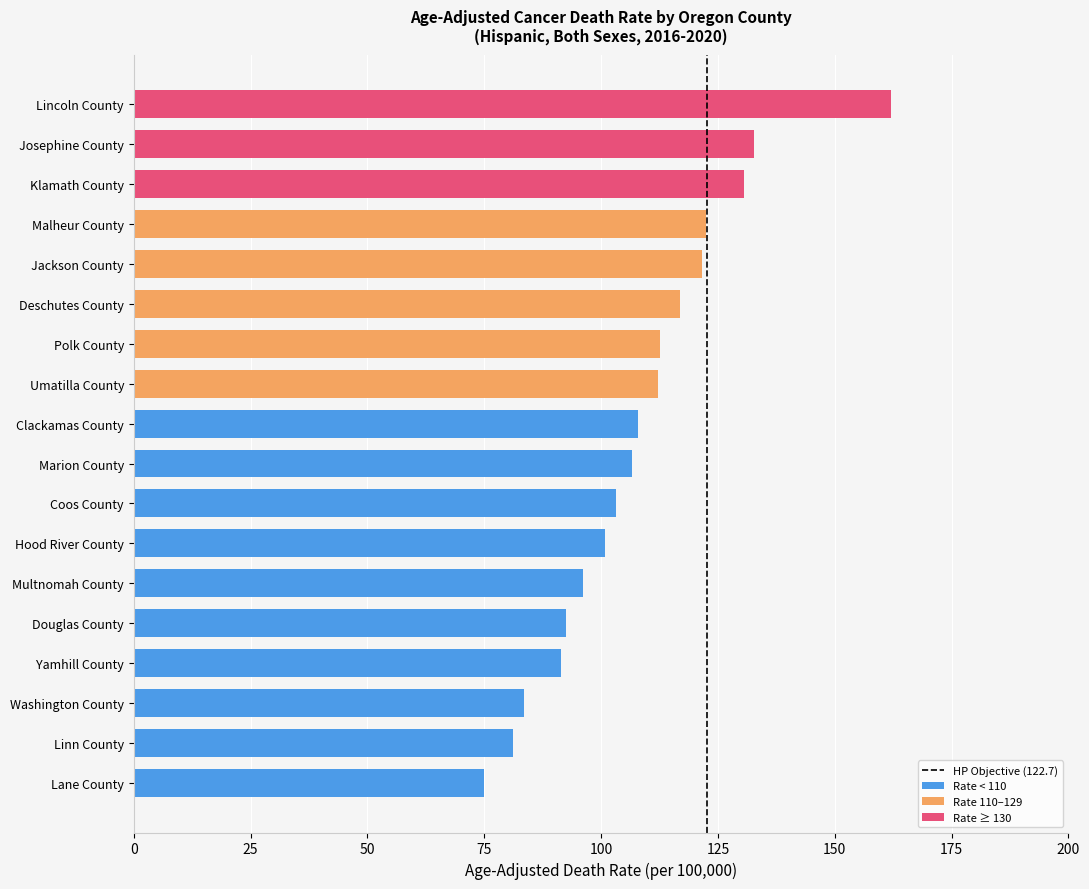

At which category does the chart reach its minimum across all series?

Lane County